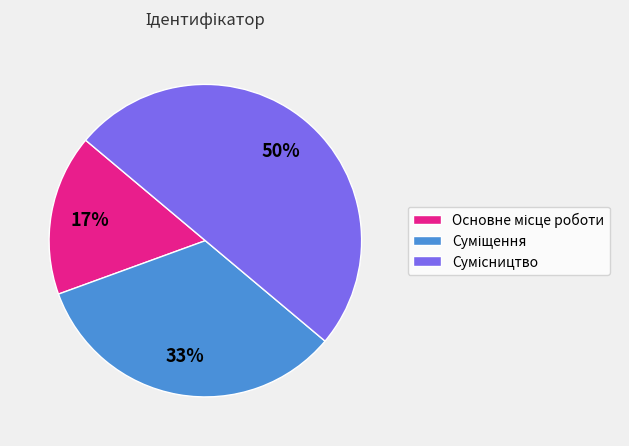

To the nearest percent, what is the average slice percentage?

33%